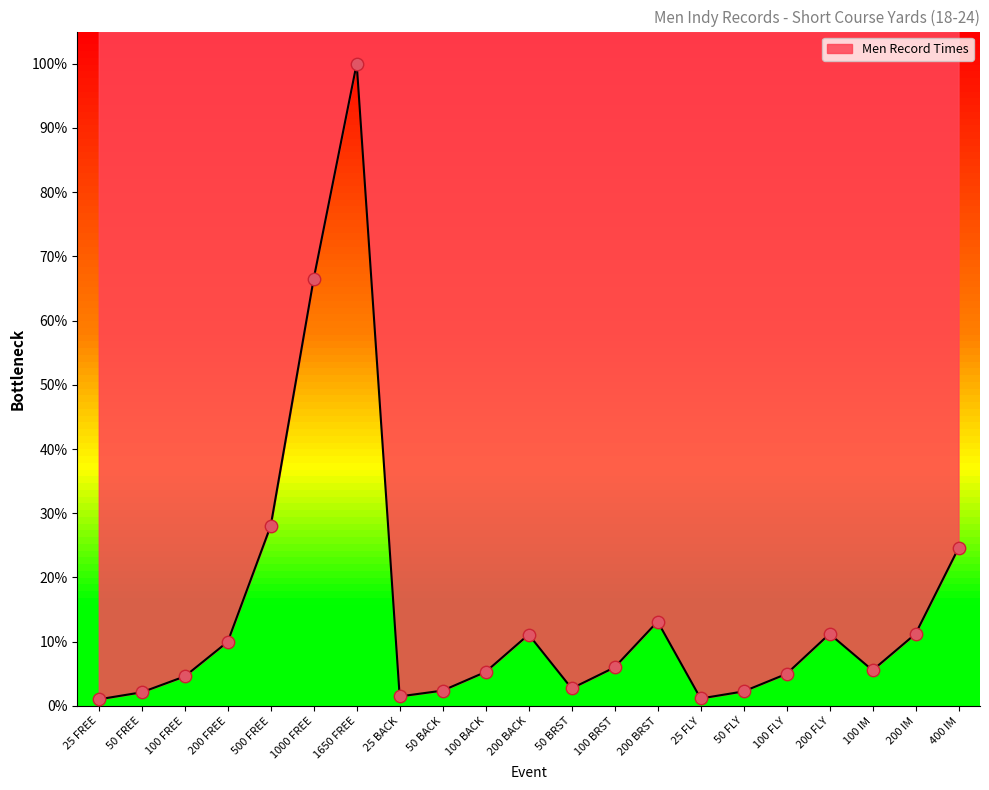

What is the change in value from 50 BRST to 100 BRST?

+3.3